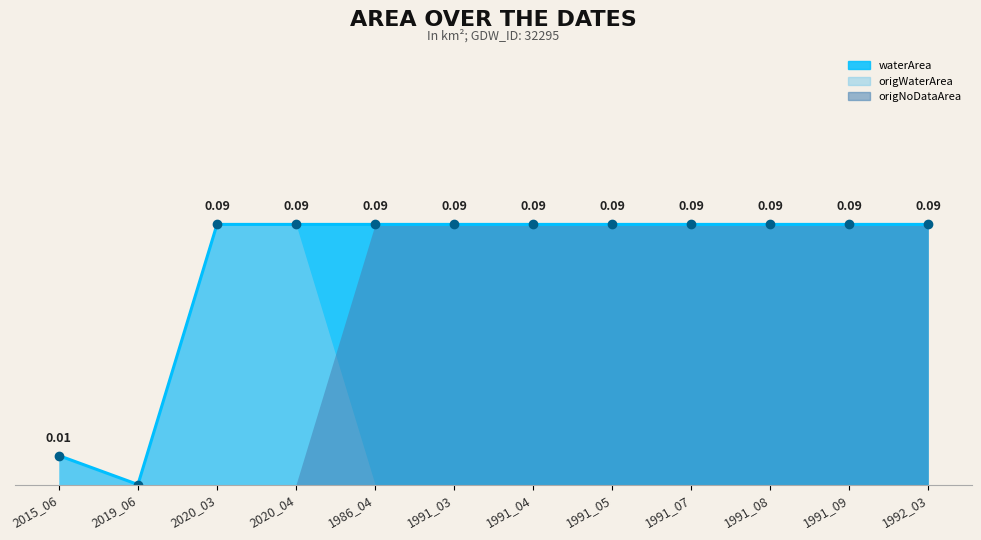

What is the difference between the origWaterArea values at 2020_04 and 1991_08?

0.1